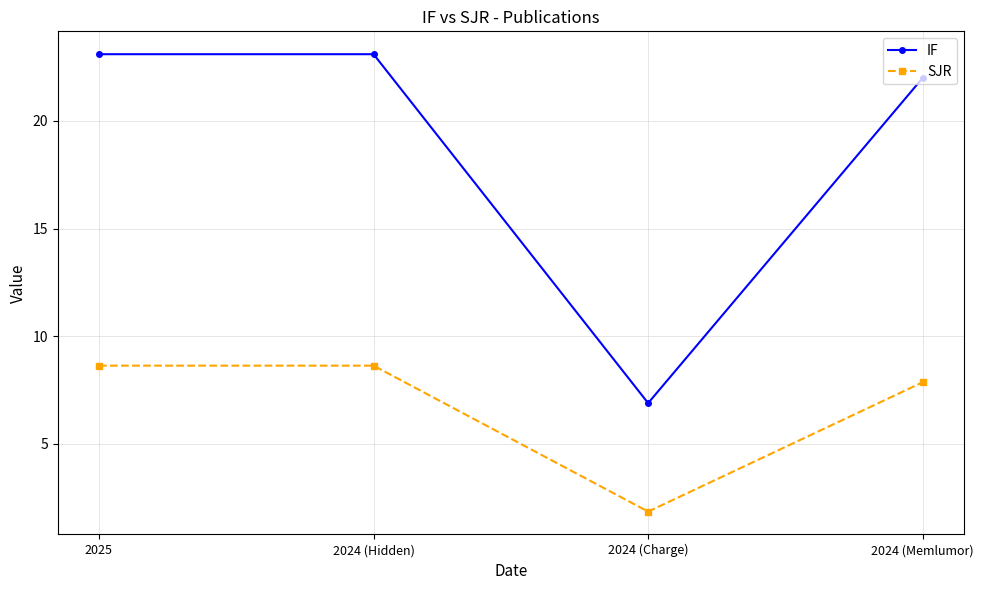

Which label corresponds to the smallest value in the chart?

2024 (Charge)